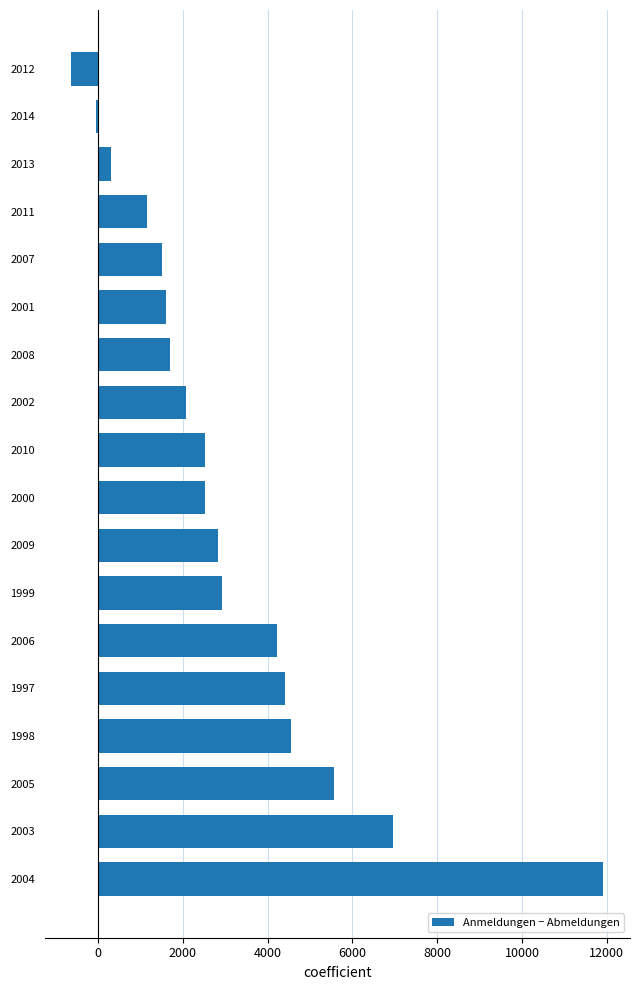

What is the difference between the maximum and minimum values?

12551